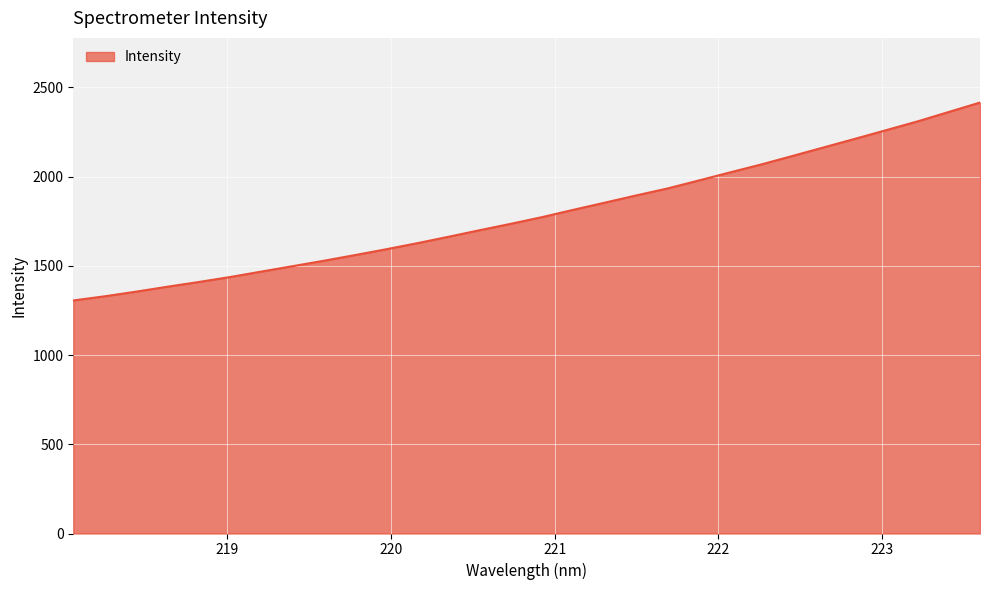

What is the smallest value displayed?

1305.8